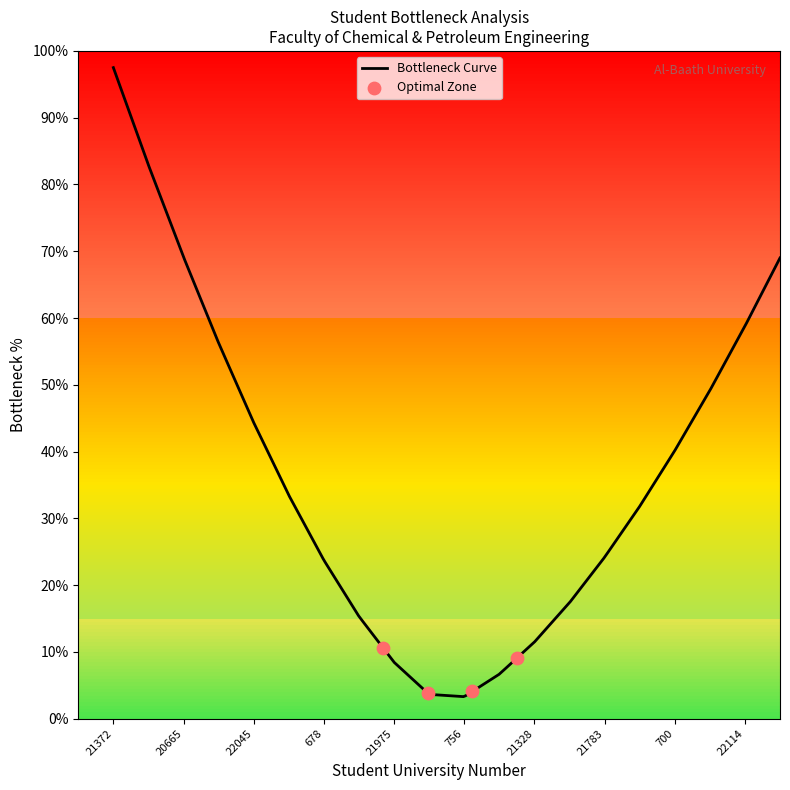

What is the ratio of the value at 20665 to the value at 22095?

0.2